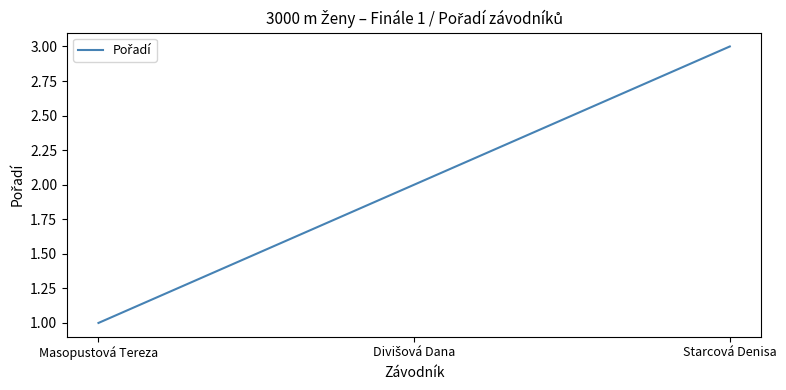

The value at Starcová Denisa is 3. True or false?

True